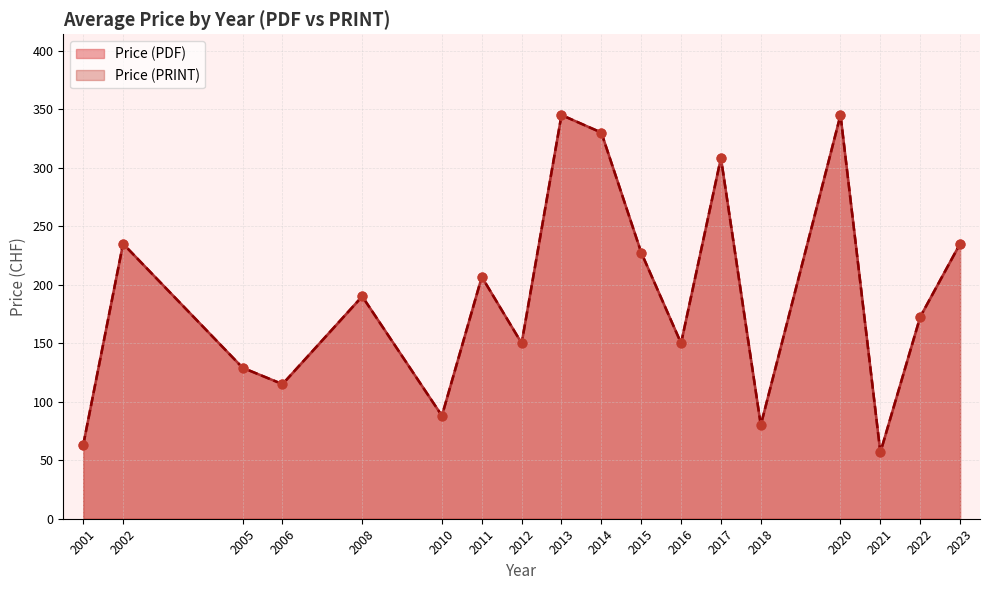

Which series contains the highest Y value?

Price (PDF)